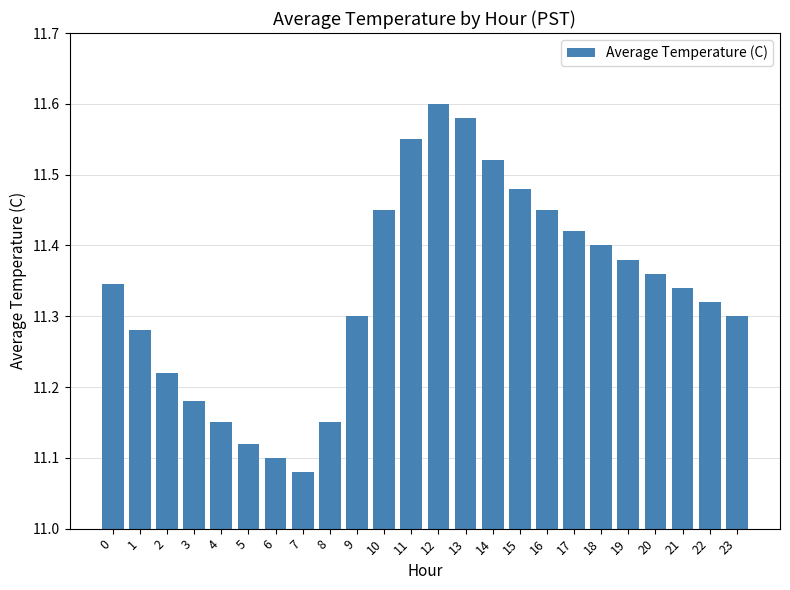

Is it true that the value at 18 is 6.7?

False